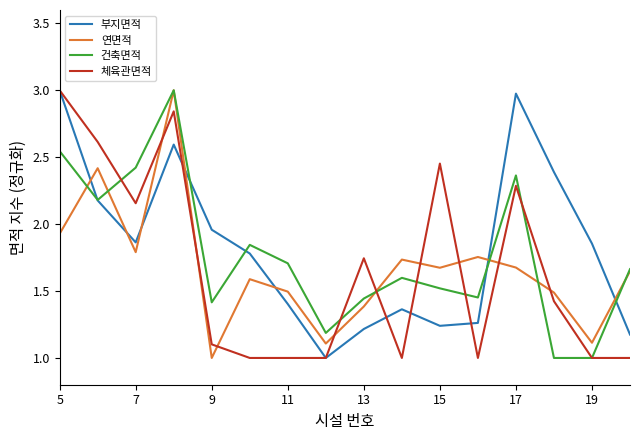

True or false: 건축면적 has more than 2 interior local peaks.

True